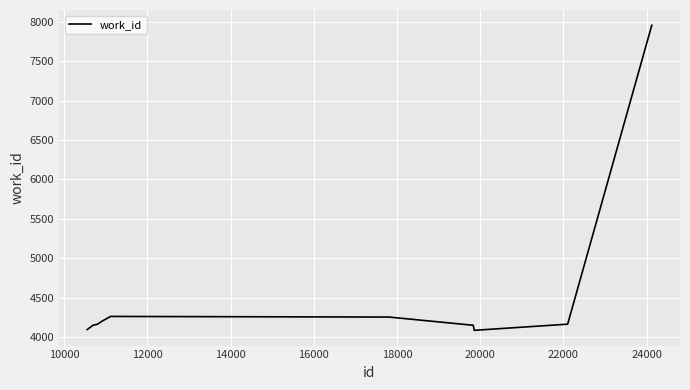

What is the greatest value displayed?

7954